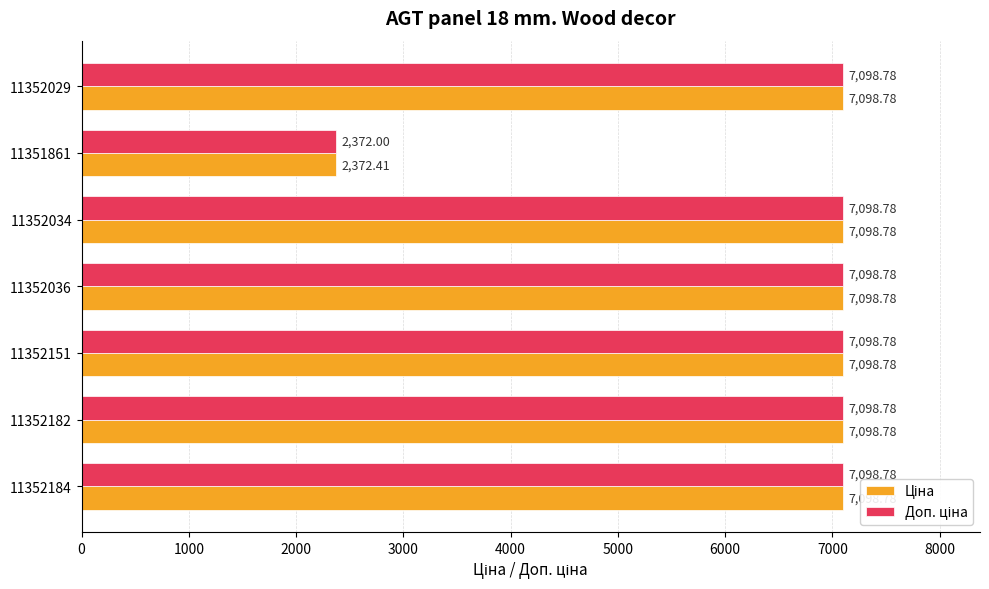

What is the minimum value shown in the chart?

2372.0